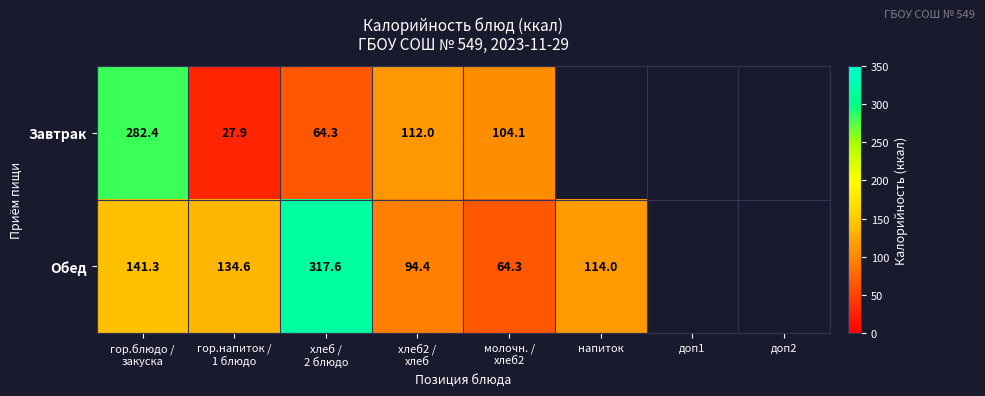

What is the total value across all series at гор.напиток /
1 блюдо?

162.5